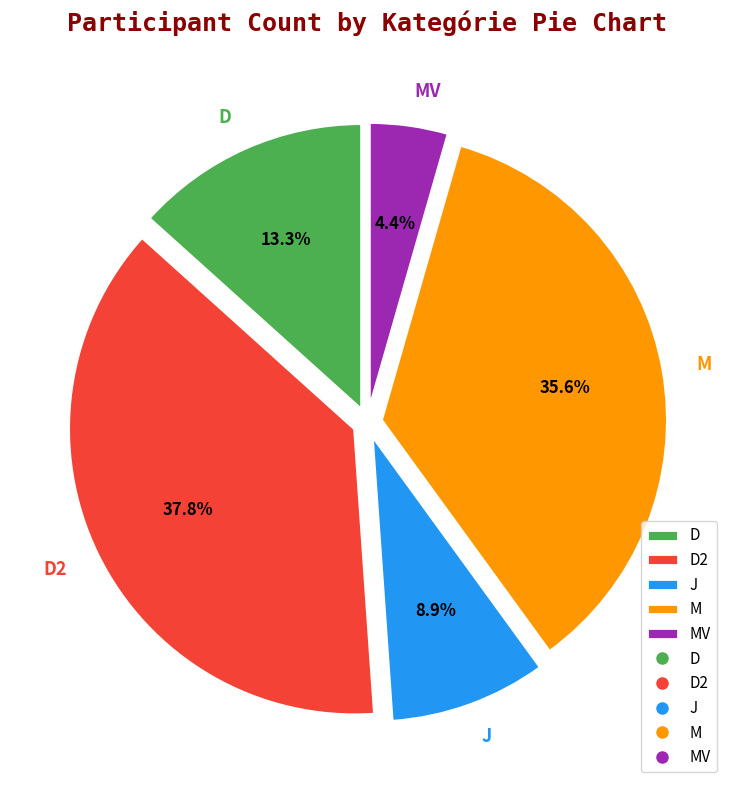

Do M and MV together represent more than half of the pie?

No